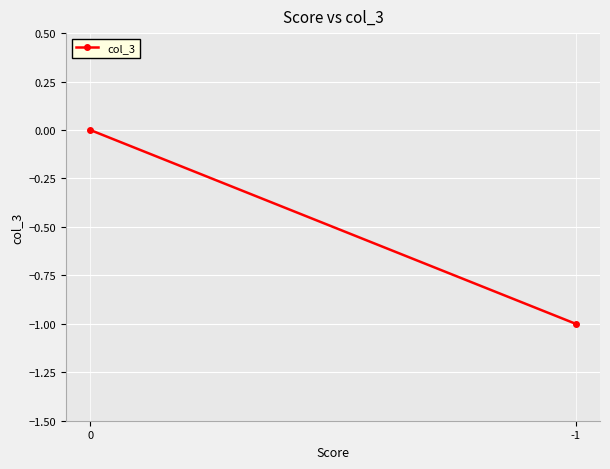

Rank the categories by value from lowest to highest.

-1, 0